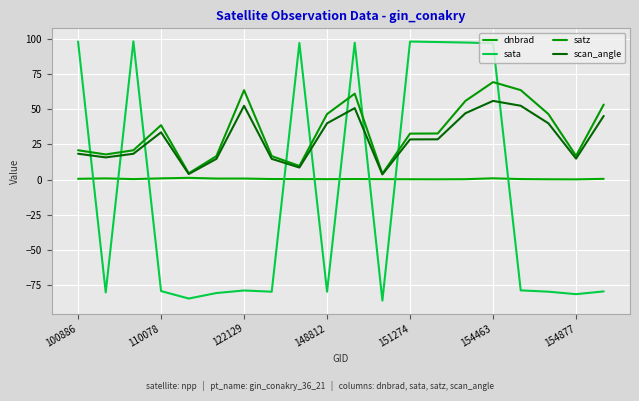

Which series has the largest total across all categories?

satz